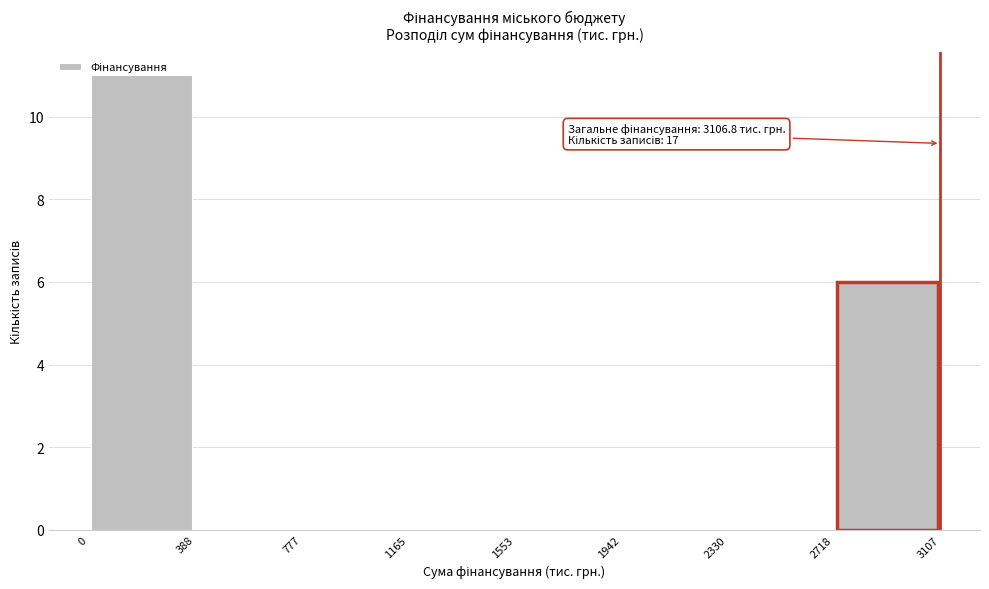

Over which range of the x-axis is the bar tallest?

0 to 388